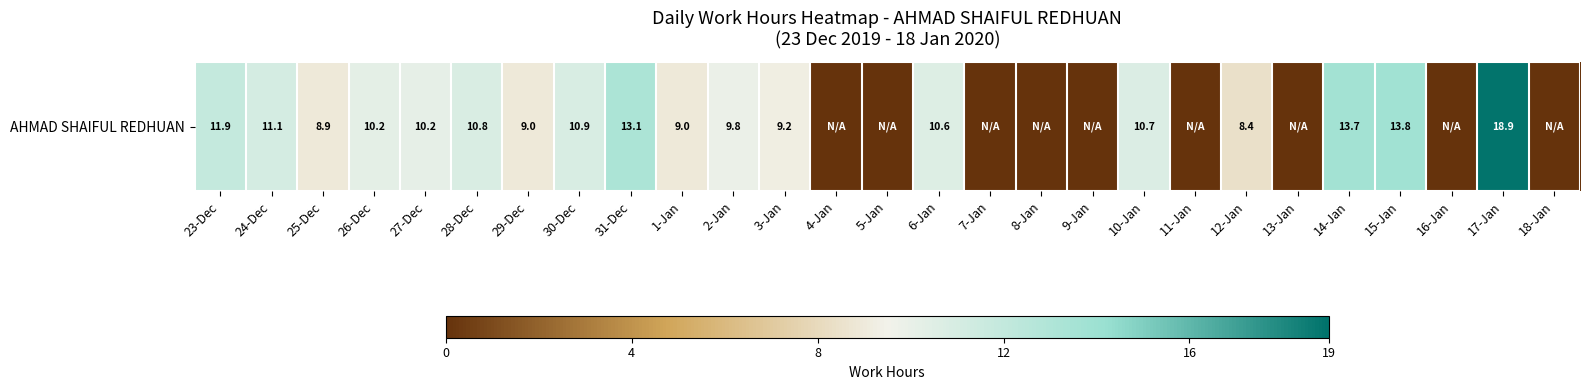

What is the difference between the maximum and minimum values?

18.9